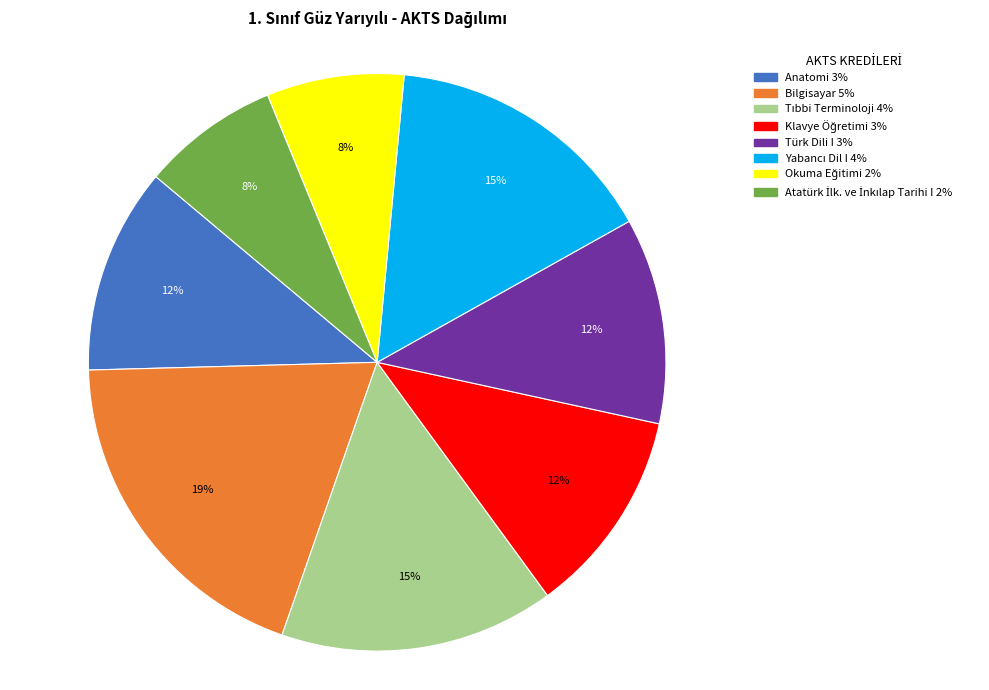

How many slices are in this pie chart?

8